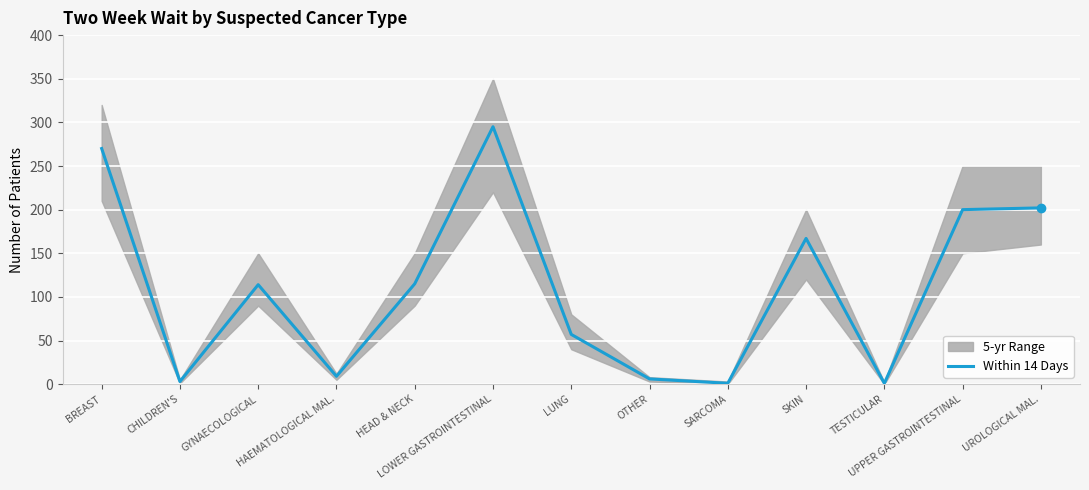

What is the change in value from GYNAECOLOGICAL to UPPER GASTROINTESTINAL?

+86